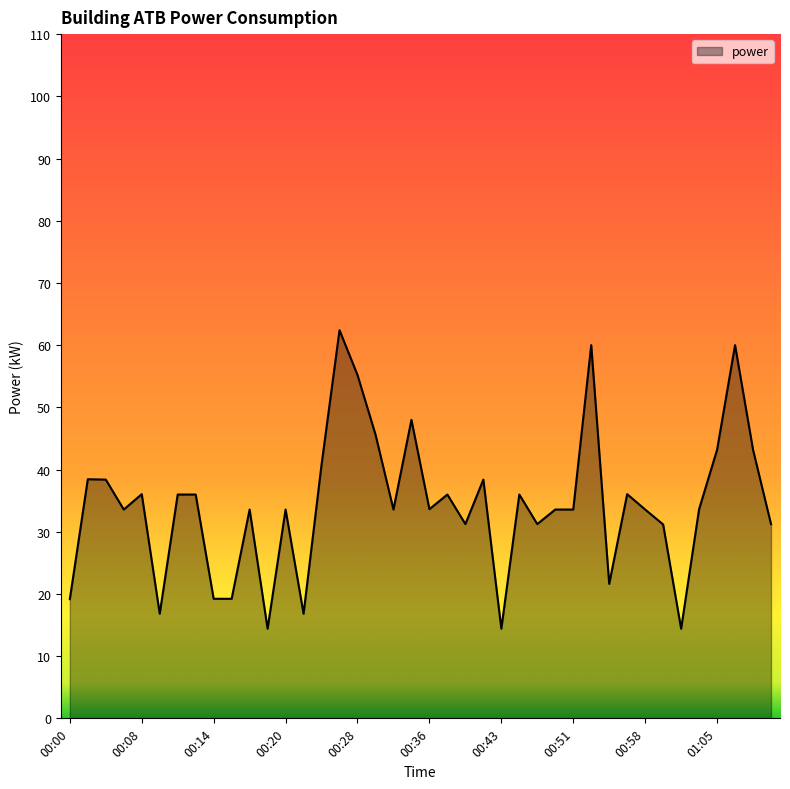

What is the greatest value displayed?

62.4